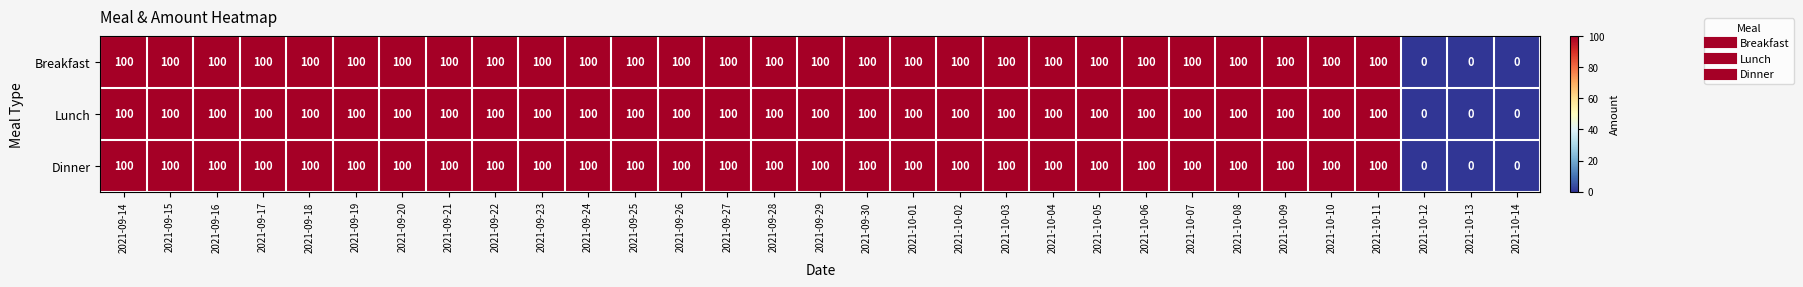

At how many categories does at least one series exceed 15?

28